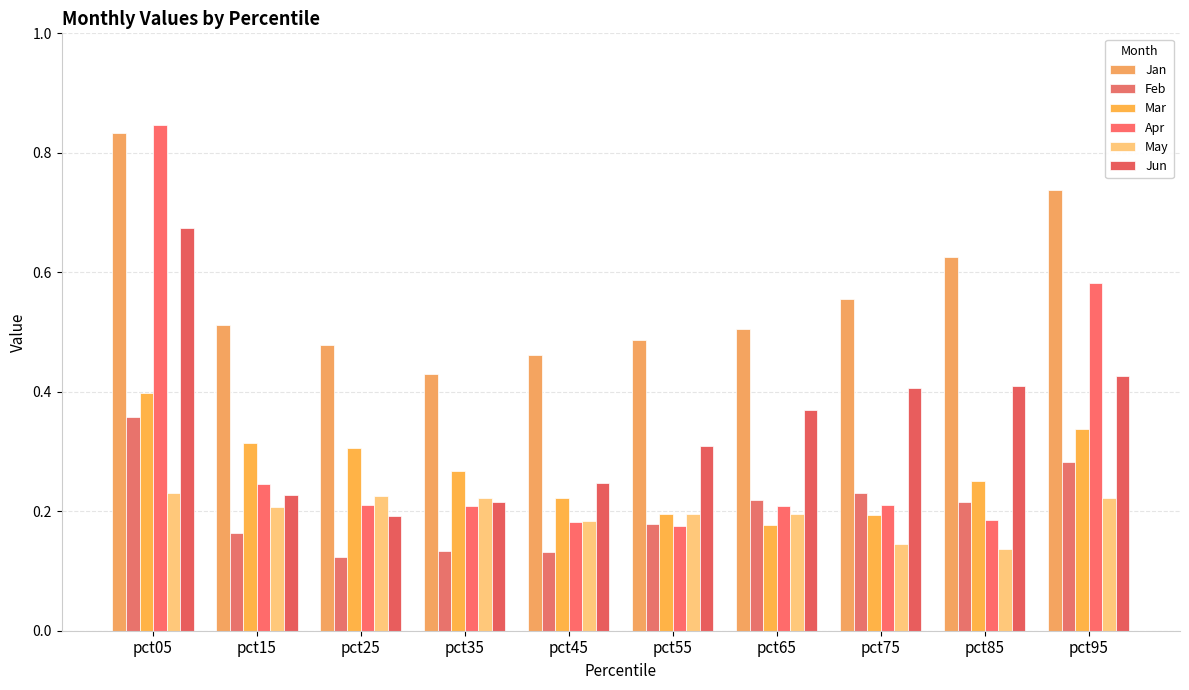

Rank the categories by Jun value from lowest to highest.

pct25, pct35, pct15, pct45, pct55, pct65, pct75, pct85, pct95, pct05